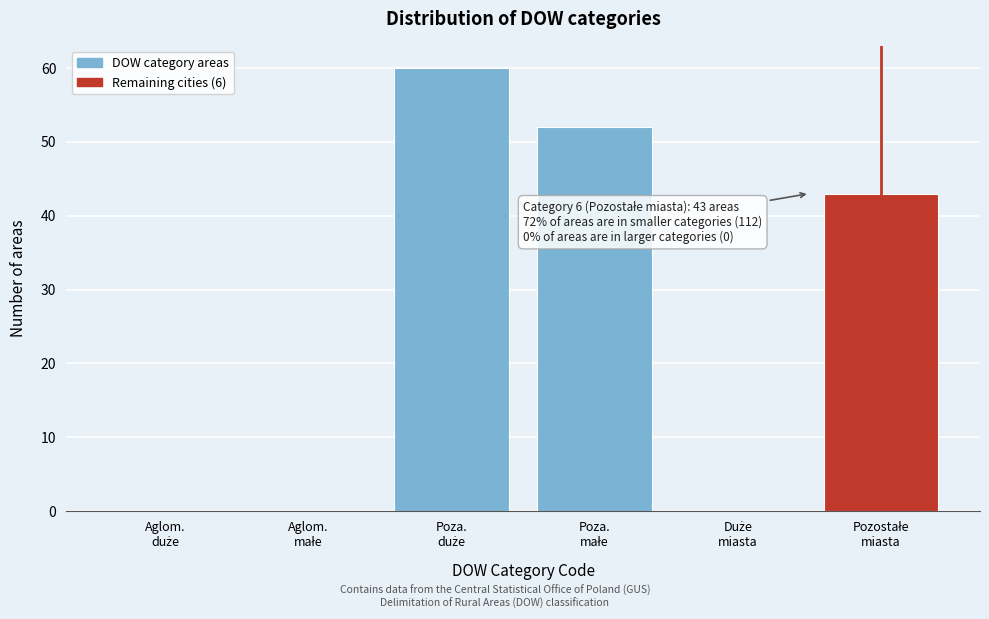

What is the sum of all values?

155